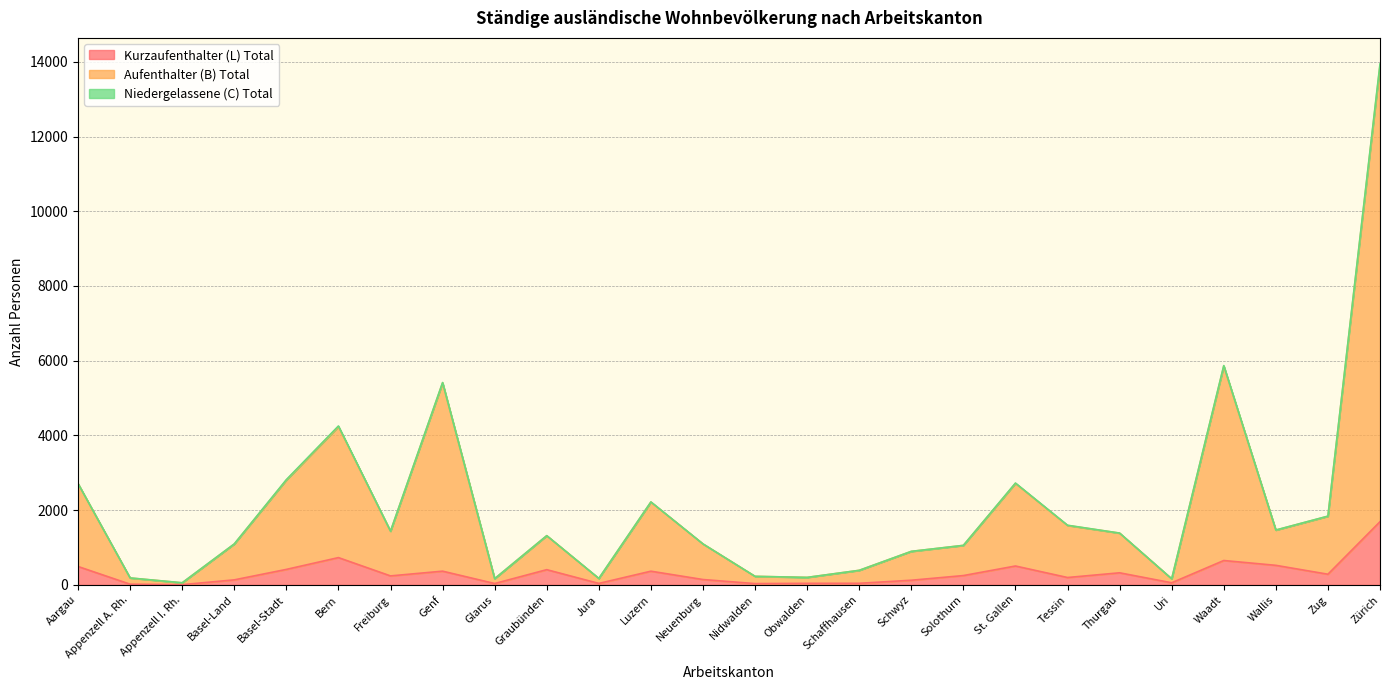

What is the highest value of the Kurzaufenthalter (L) Total series?

1691